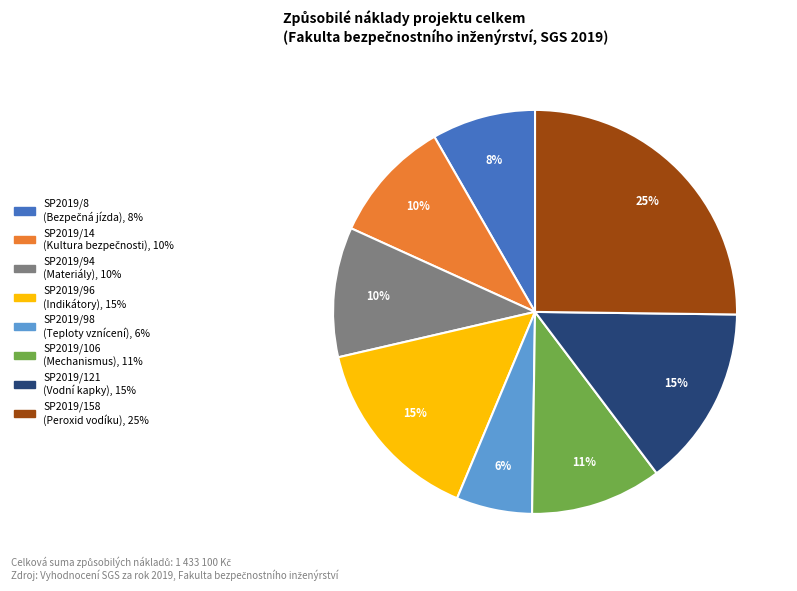

To the nearest percent, what percentage of the pie is SP2019/98?

6%